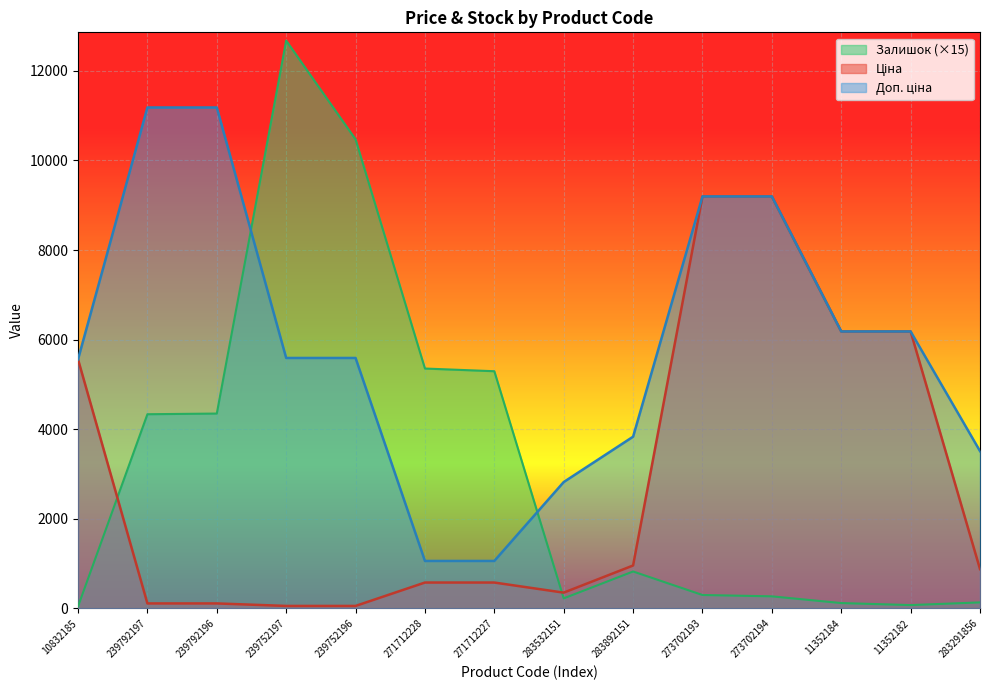

How many values in the Залишок series exceed 825?

6